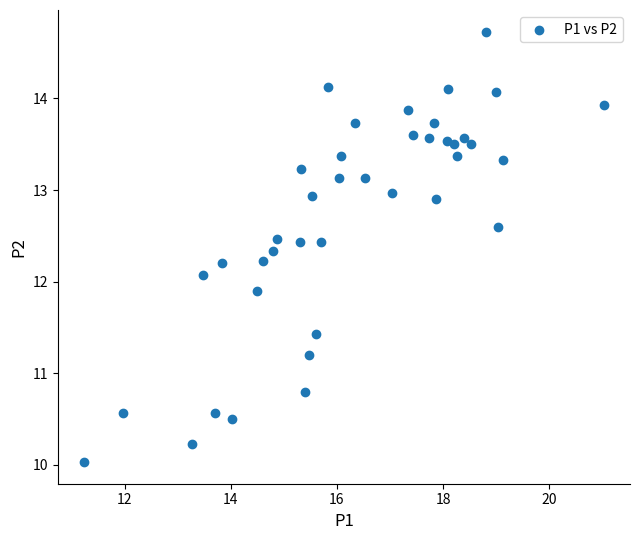

What is the range of Y values (max minus min)?

4.7